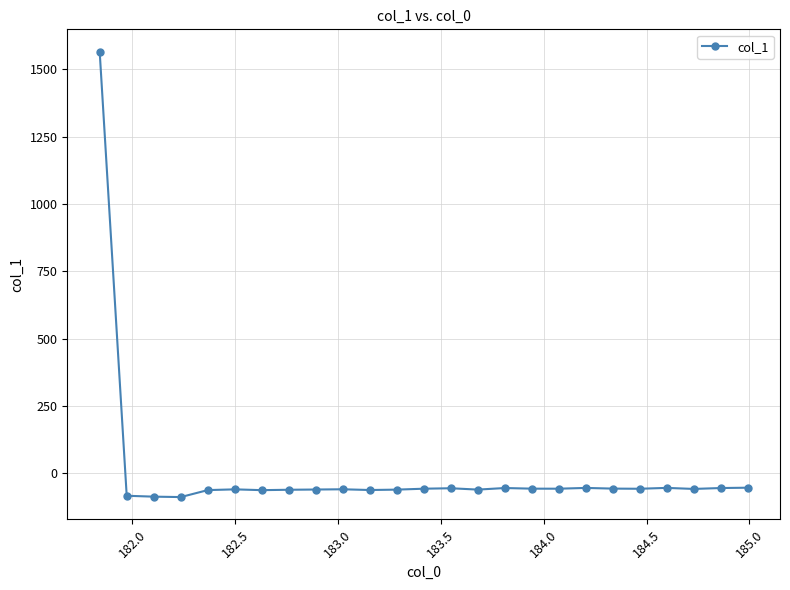

What is the value of the 16th point from the left?

-54.8